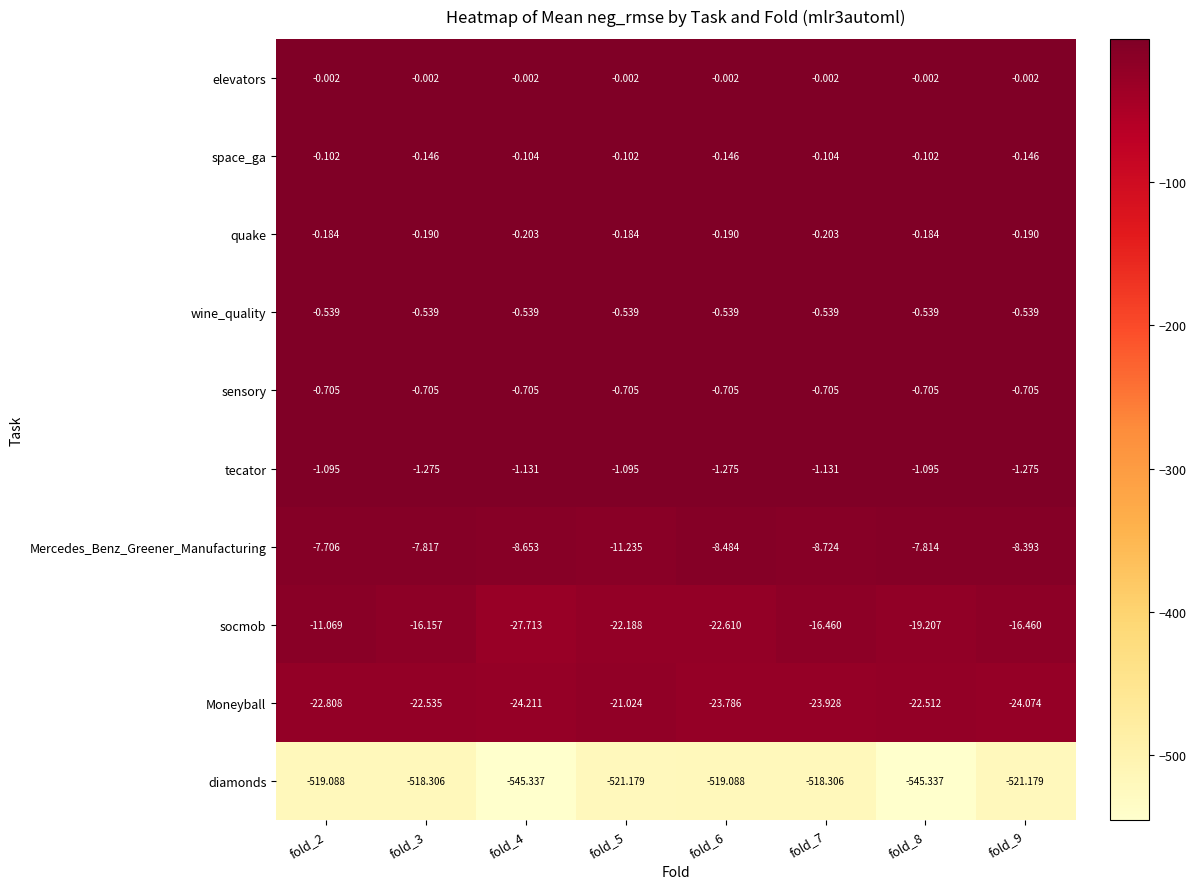

Which series has the largest range (max minus min)?

diamonds